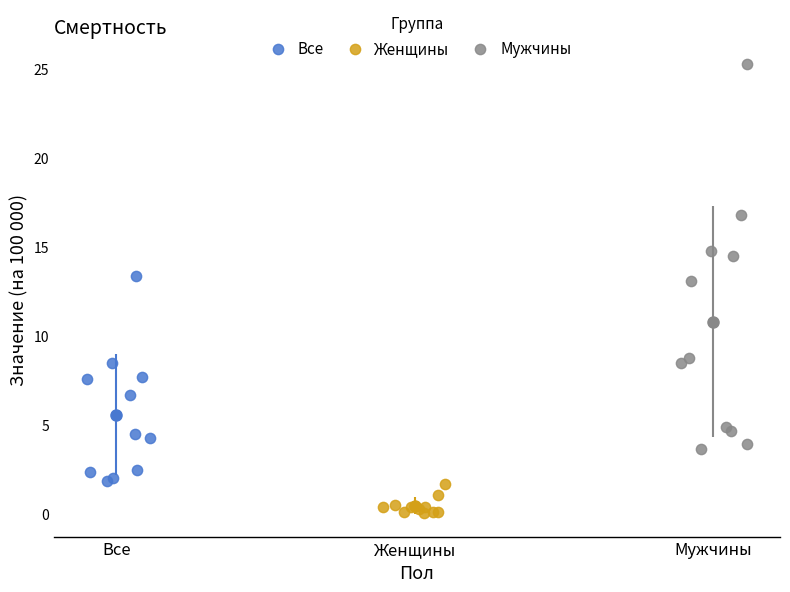

Which series reaches the maximum Y coordinate?

Мужчины